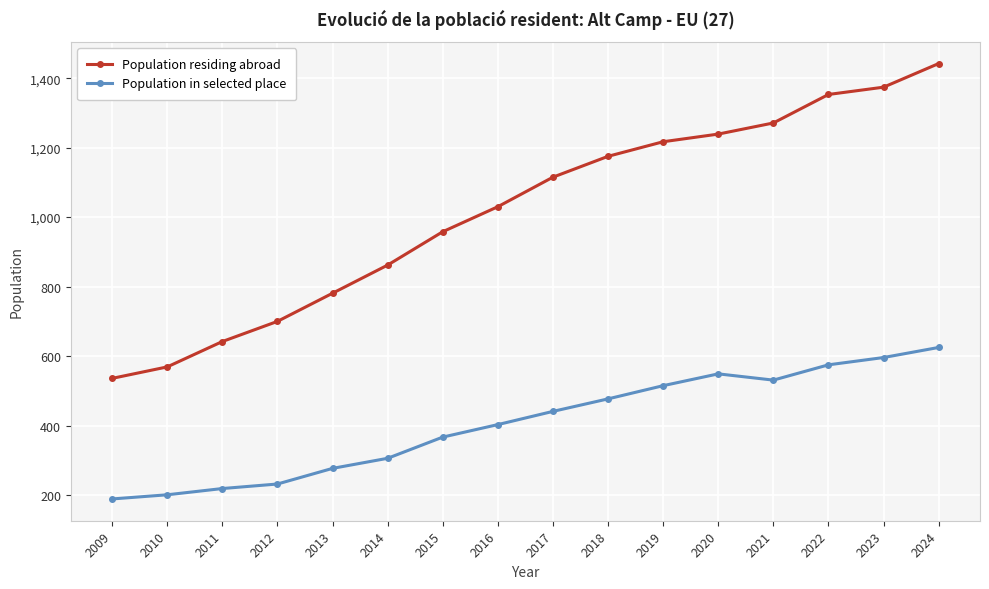

True or false: Population in selected place and Population residing abroad cross at least once.

False